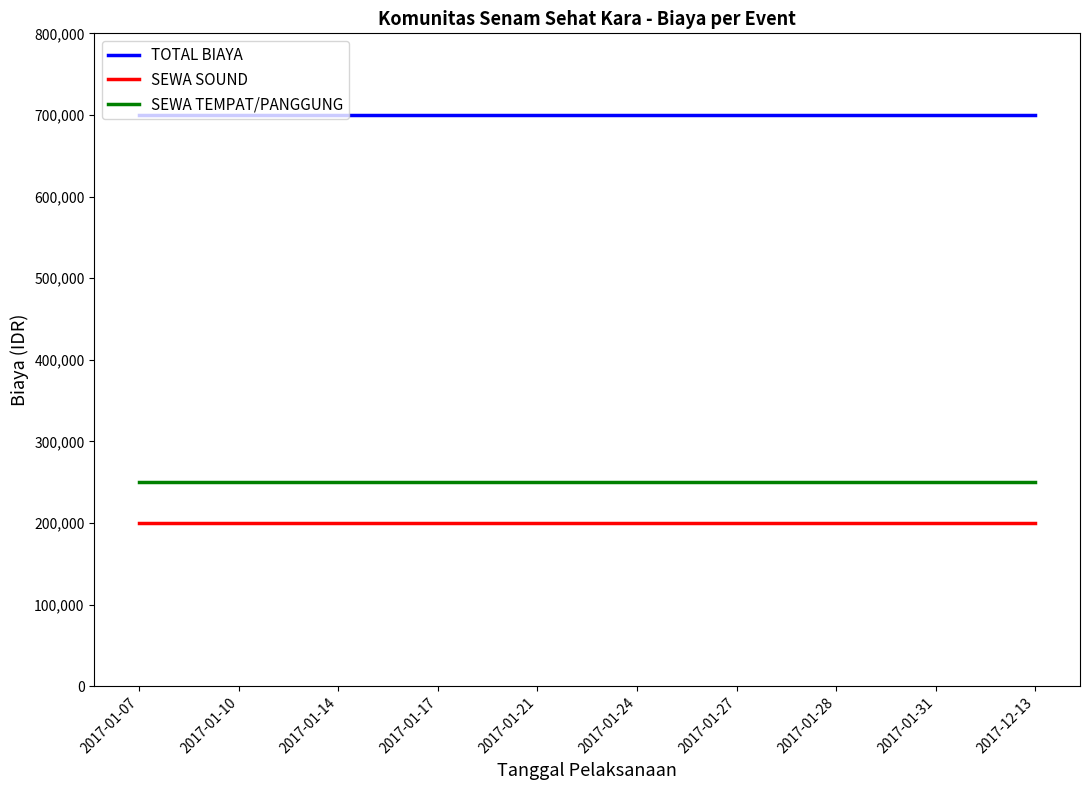

What is the lowest value of the SEWA TEMPAT/PANGGUNG series?

250000